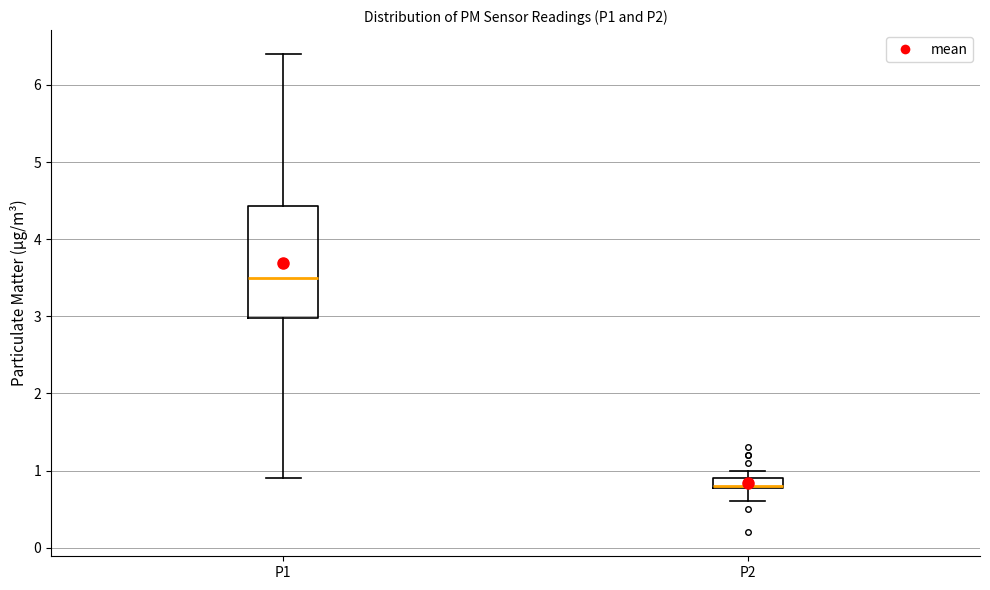

Where is the lower edge of the box for P2 on the y-axis? The values are not printed on the chart, so give them approximately, as read against the axis.

0.8